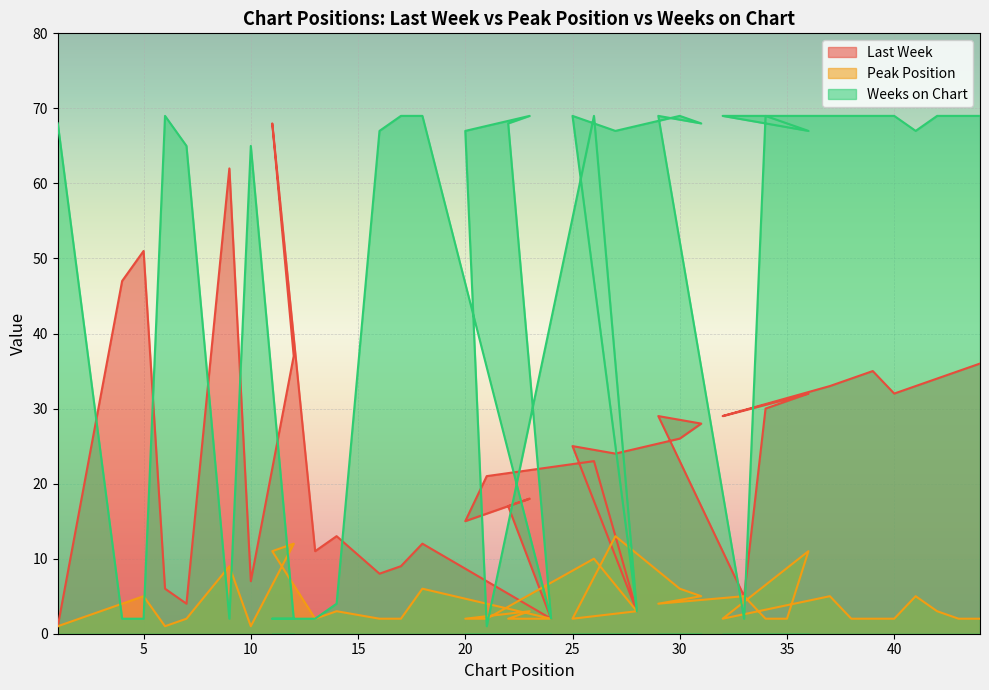

Is the value of Last Week at 32 greater than the value of Weeks on Chart at 31?

No